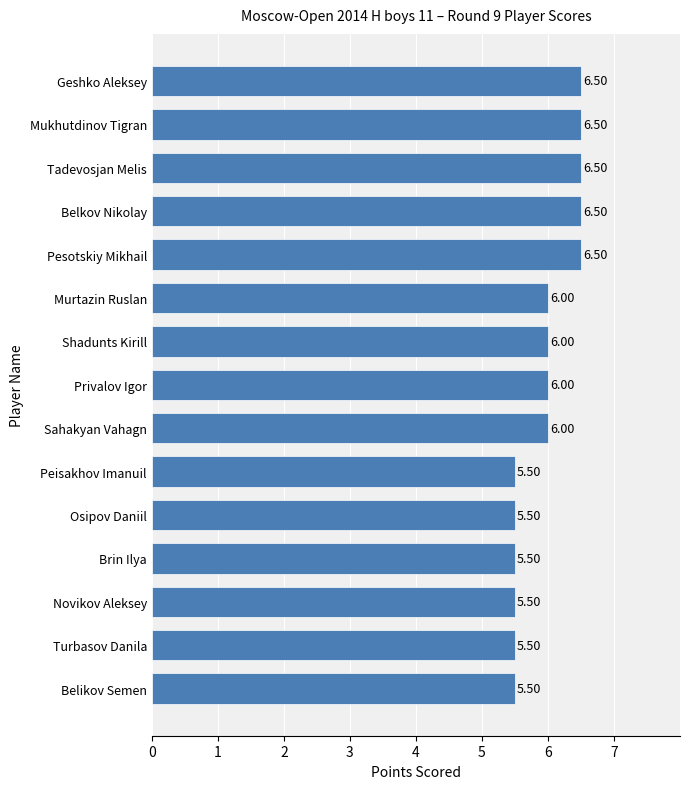

What is the sum of all values?

89.5